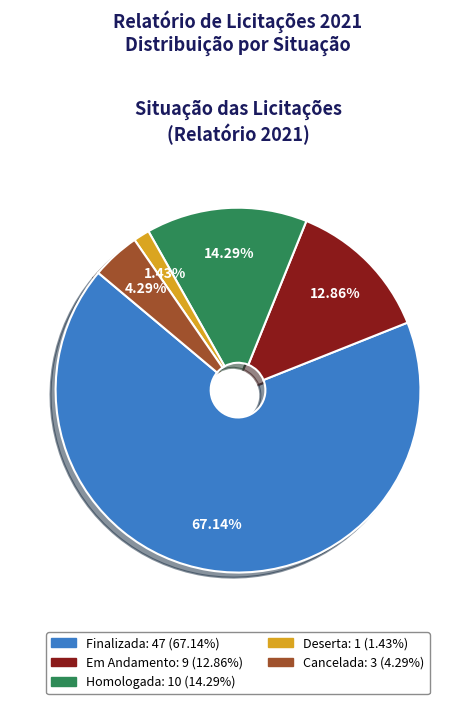

True or false: Homologada accounts for 14% of the total.

True